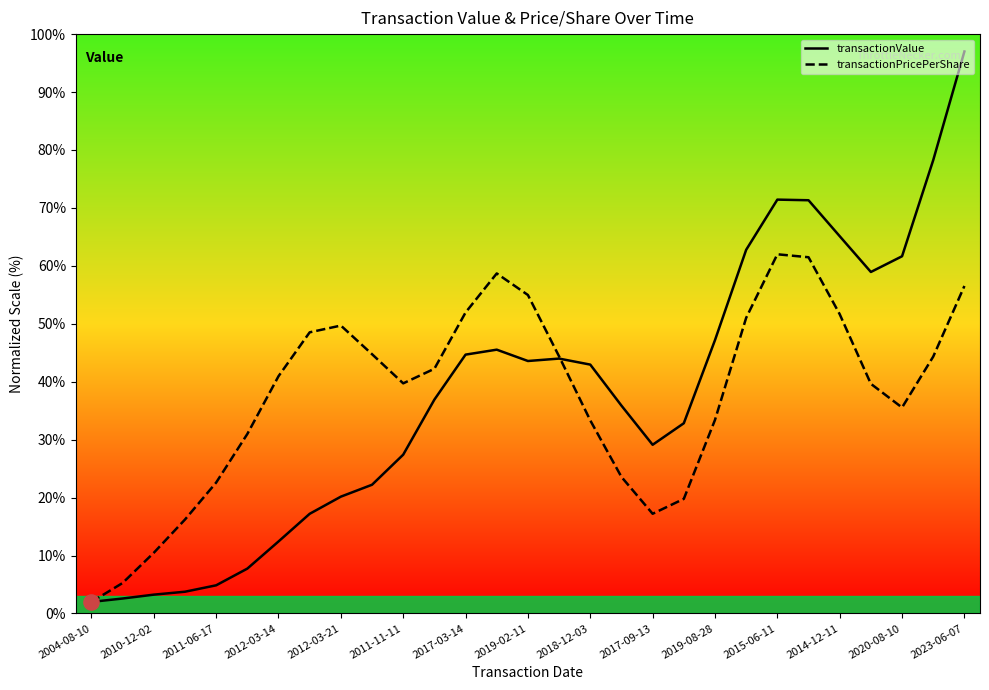

Which series has the widest spread of values?

transactionValue